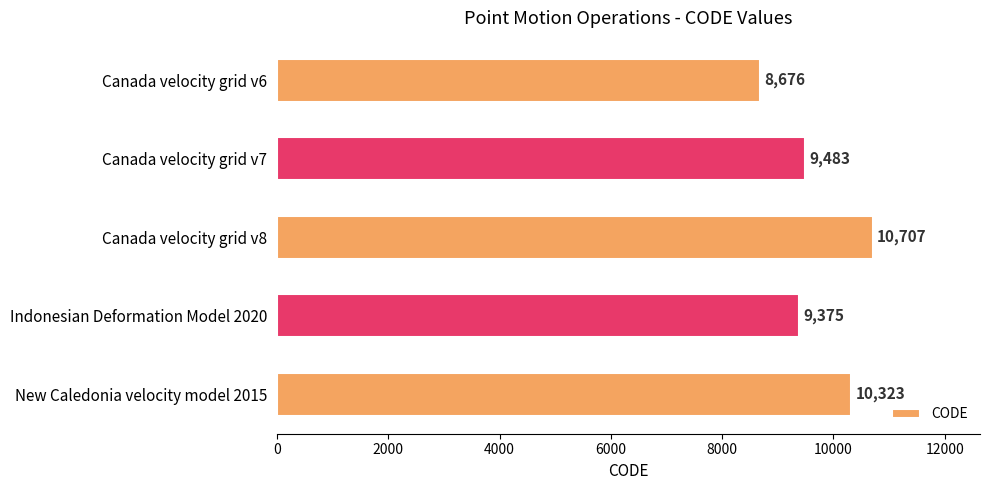

Which label corresponds to the largest value in the chart?

Canada velocity grid v8